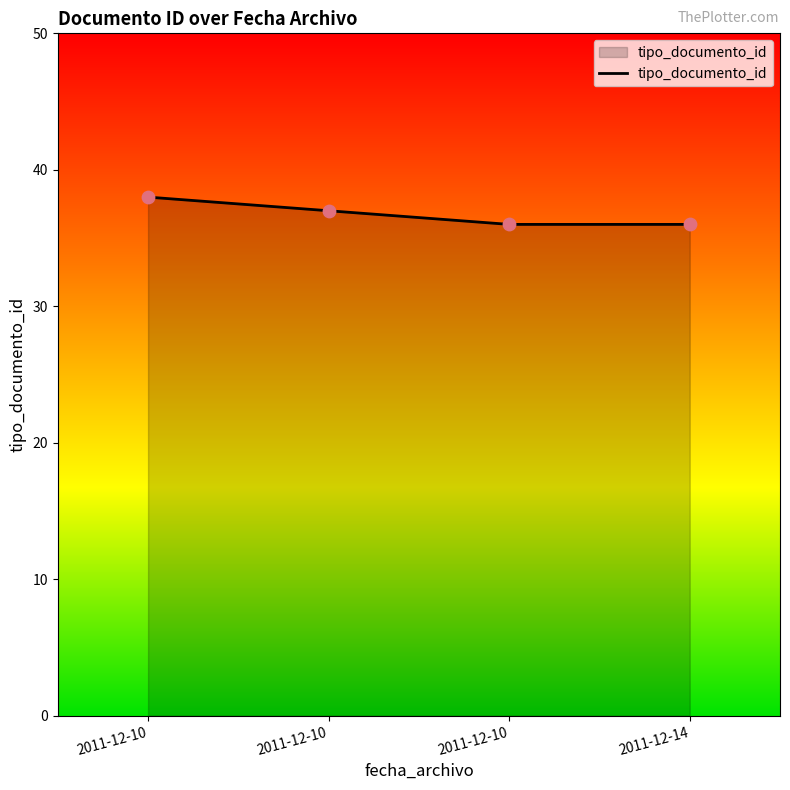

Which has a higher value, 2011-12-10 or 2011-12-10?

2011-12-10